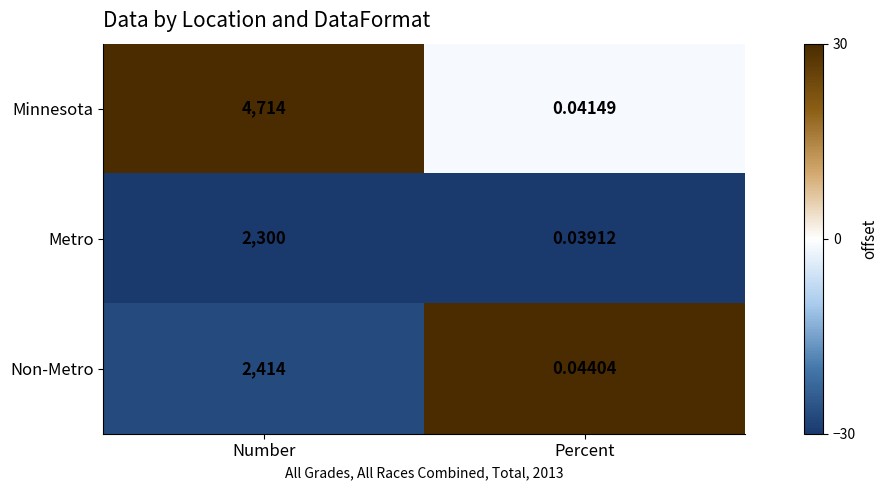

How many data points in Metro are less than 2300?

1